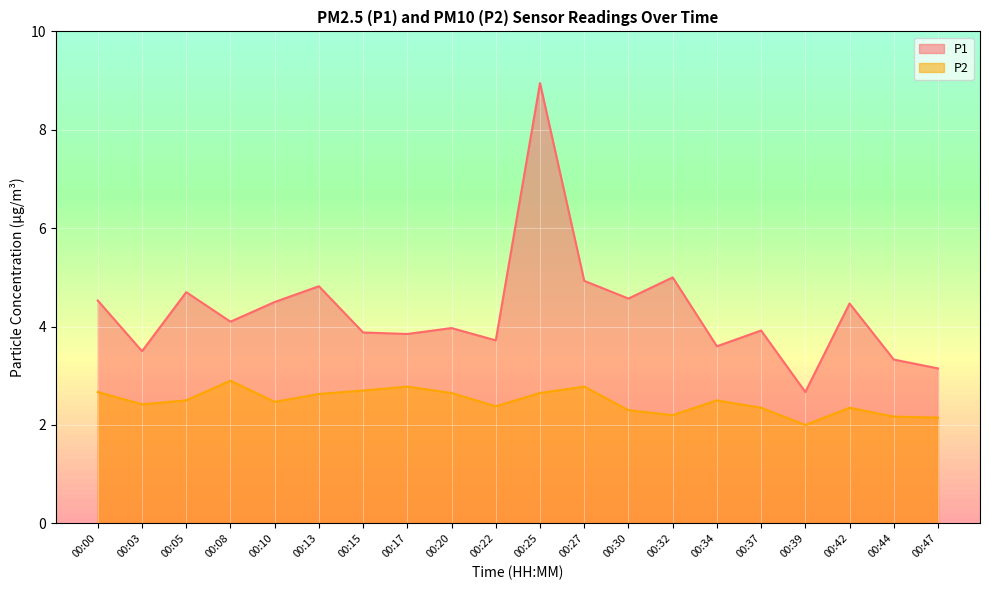

List the labels in order of P2 value, smallest first.

00:39, 00:47, 00:44, 00:32, 00:30, 00:37, 00:42, 00:22, 00:03, 00:10, 00:05, 00:34, 00:13, 00:20, 00:25, 00:00, 00:15, 00:17, 00:27, 00:08